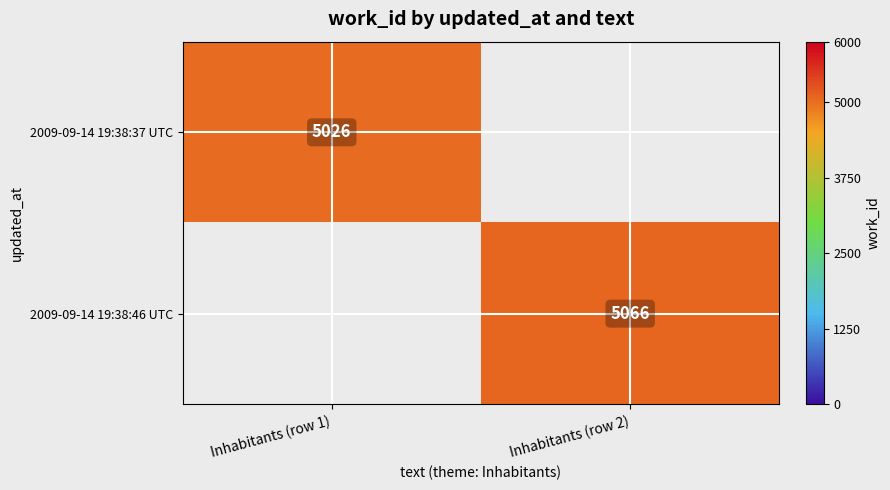

Count the number of categories in the chart.

2